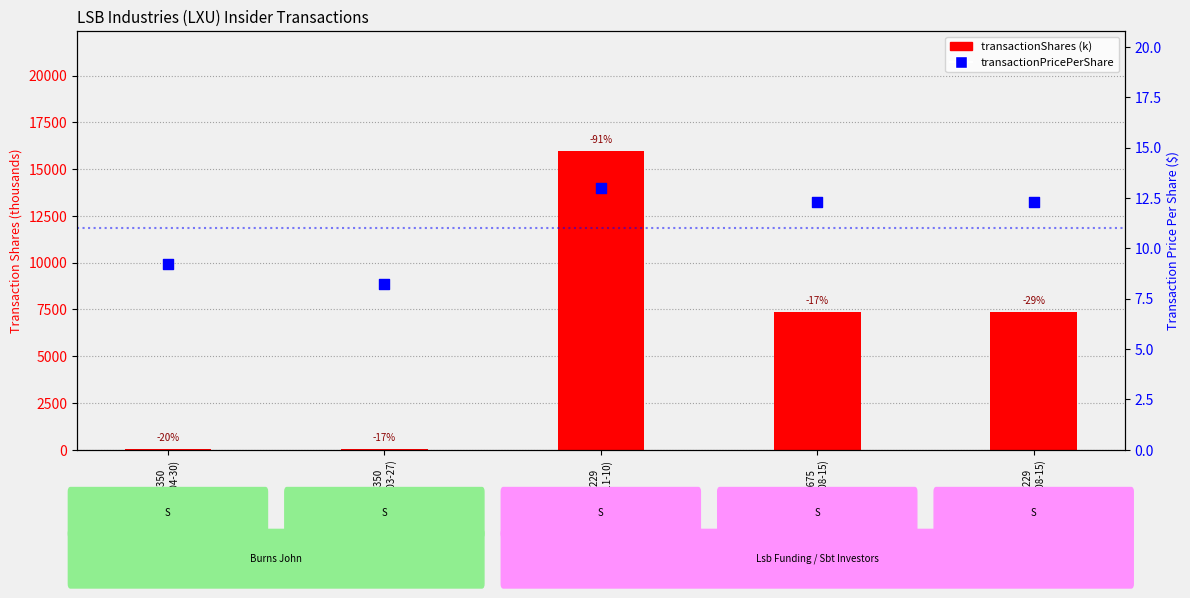

Is the value of transactionPricePerShare at 1802350
(2024-04-30) greater than the value of transactionShares (k) at 1802350
(2024-04-30)?

No